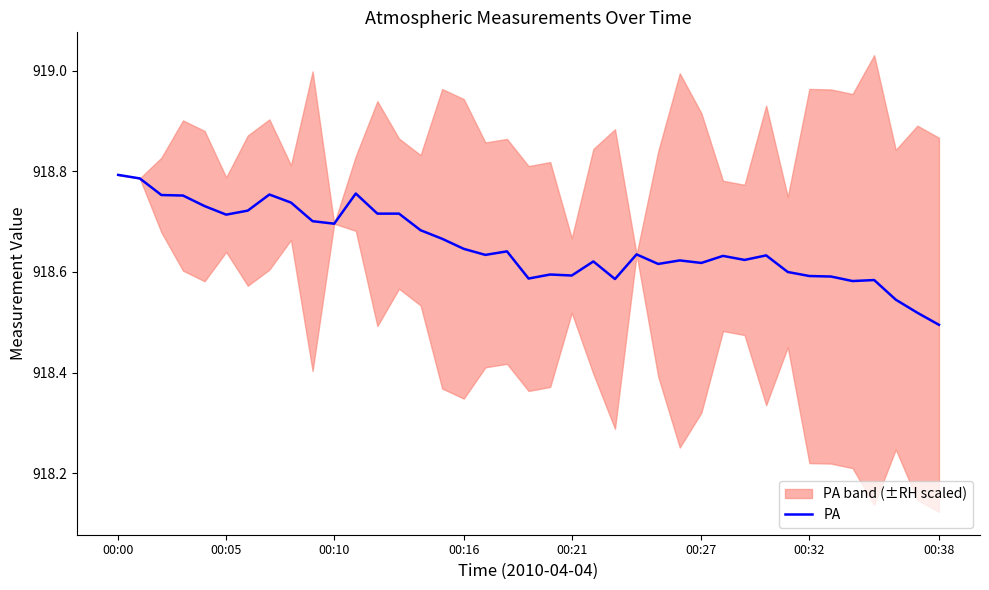

At which category does the chart reach its peak across all series?

00:00